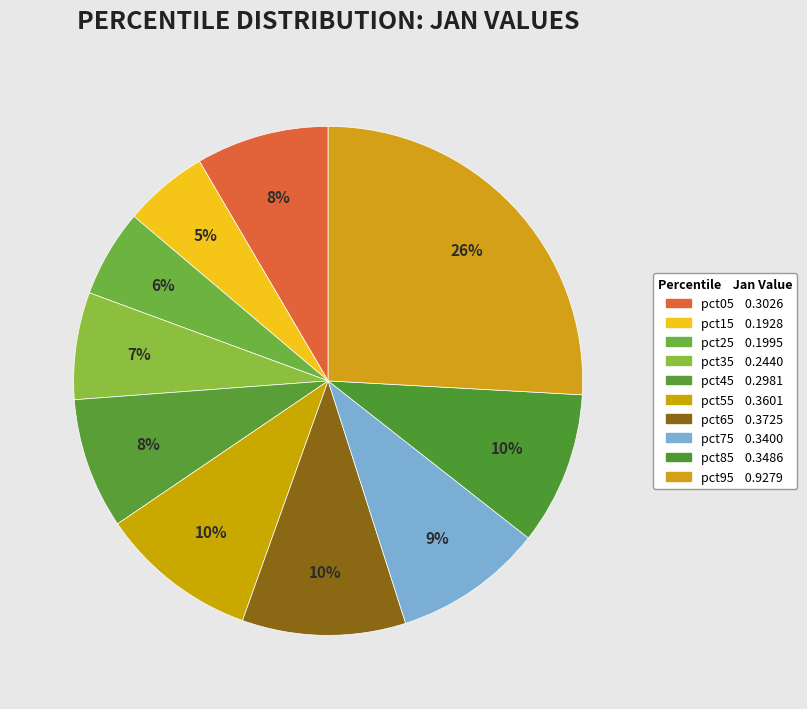

How many segments does this pie chart have?

10